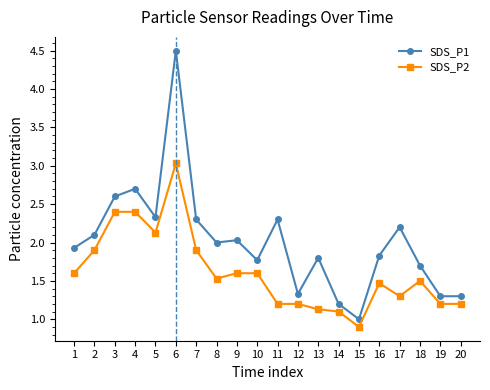

True or false: SDS_P2 and SDS_P1 intersect in this chart.

False